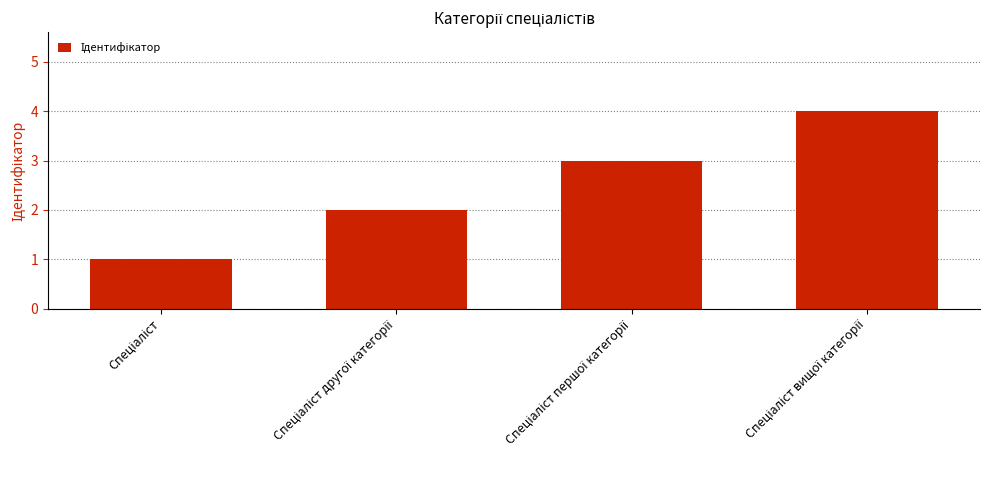

What is the difference between the maximum and minimum values?

3